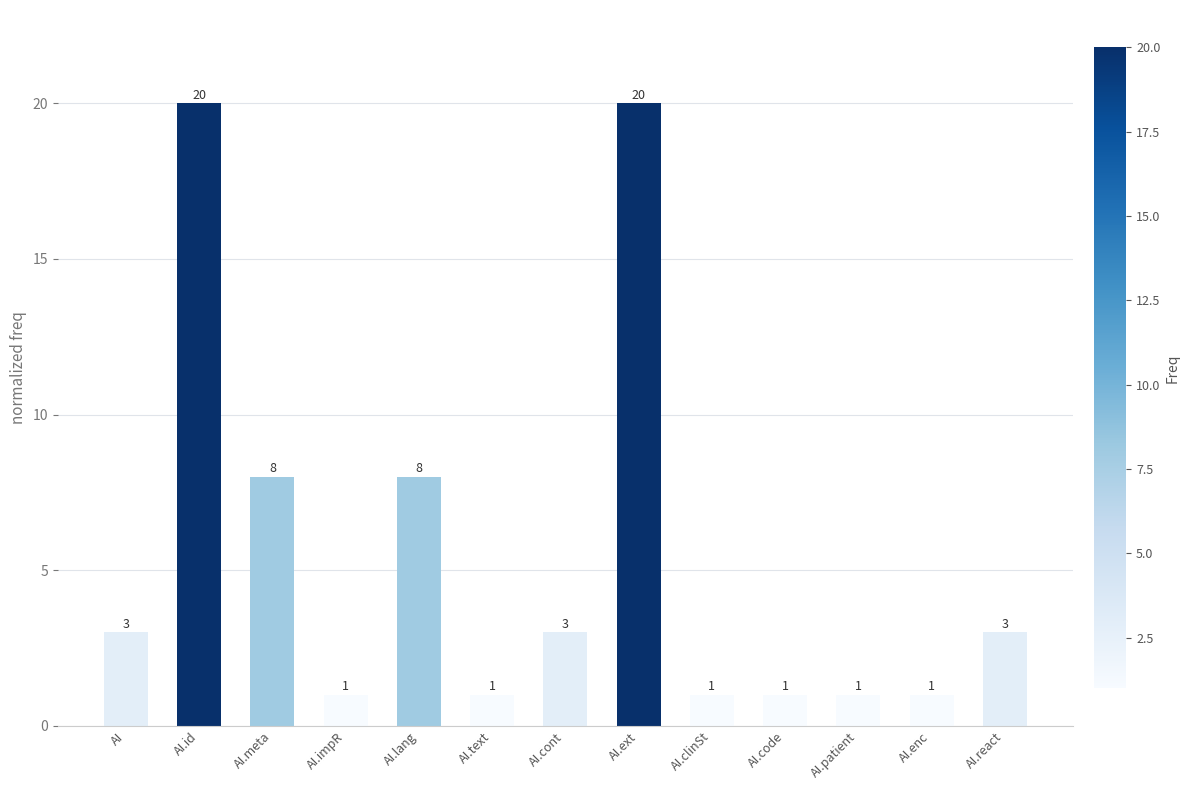

Does the chart contain any negative values?

No